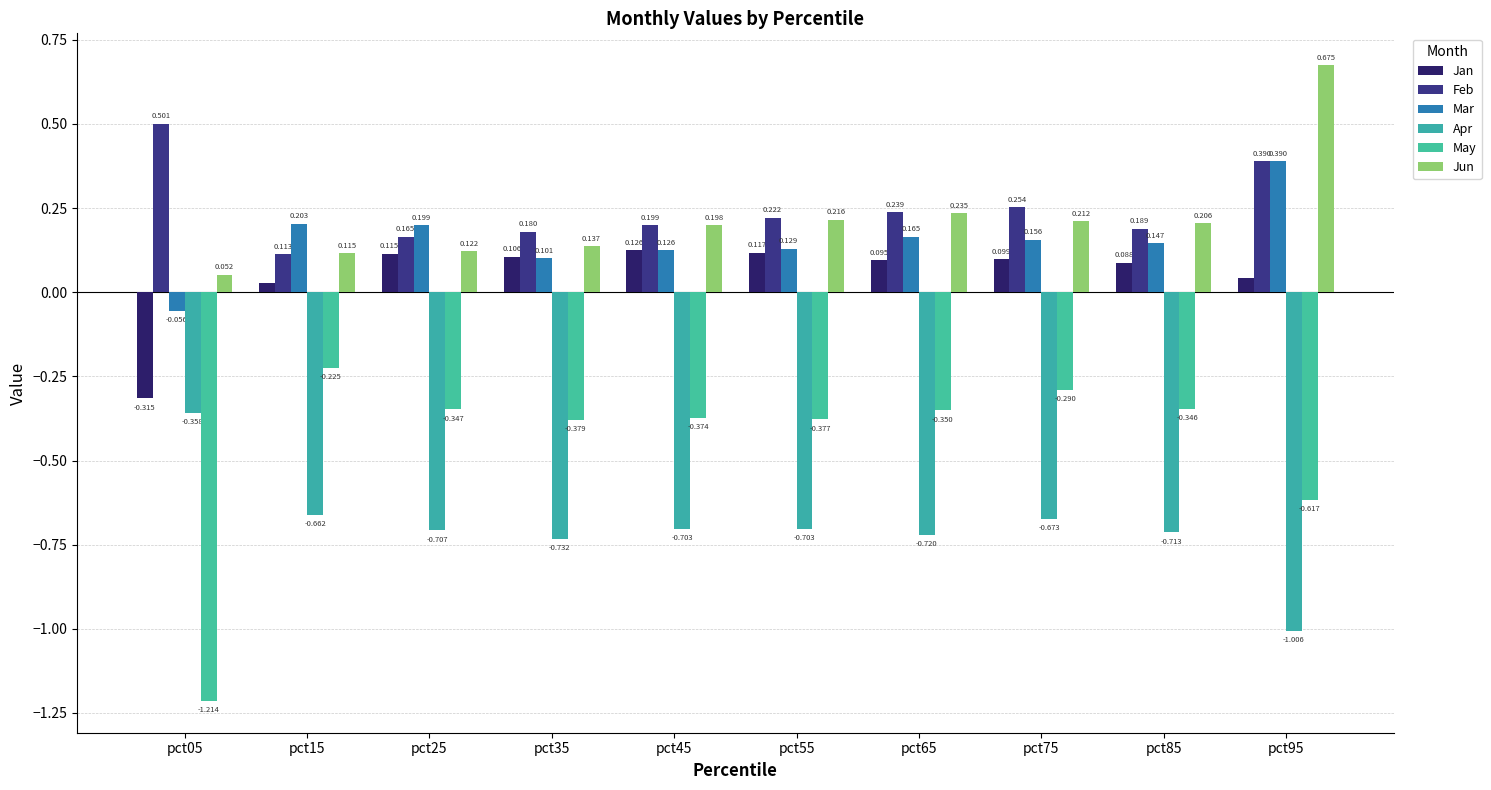

Rank the series at pct65 from lowest to highest value.

Apr, May, Jan, Mar, Jun, Feb